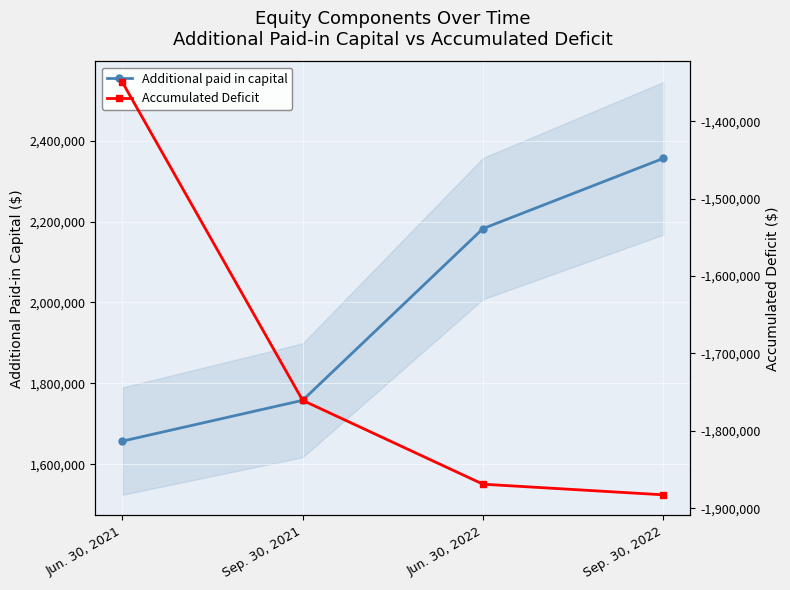

At which category does the chart reach its peak across all series?

Sep. 30, 2022